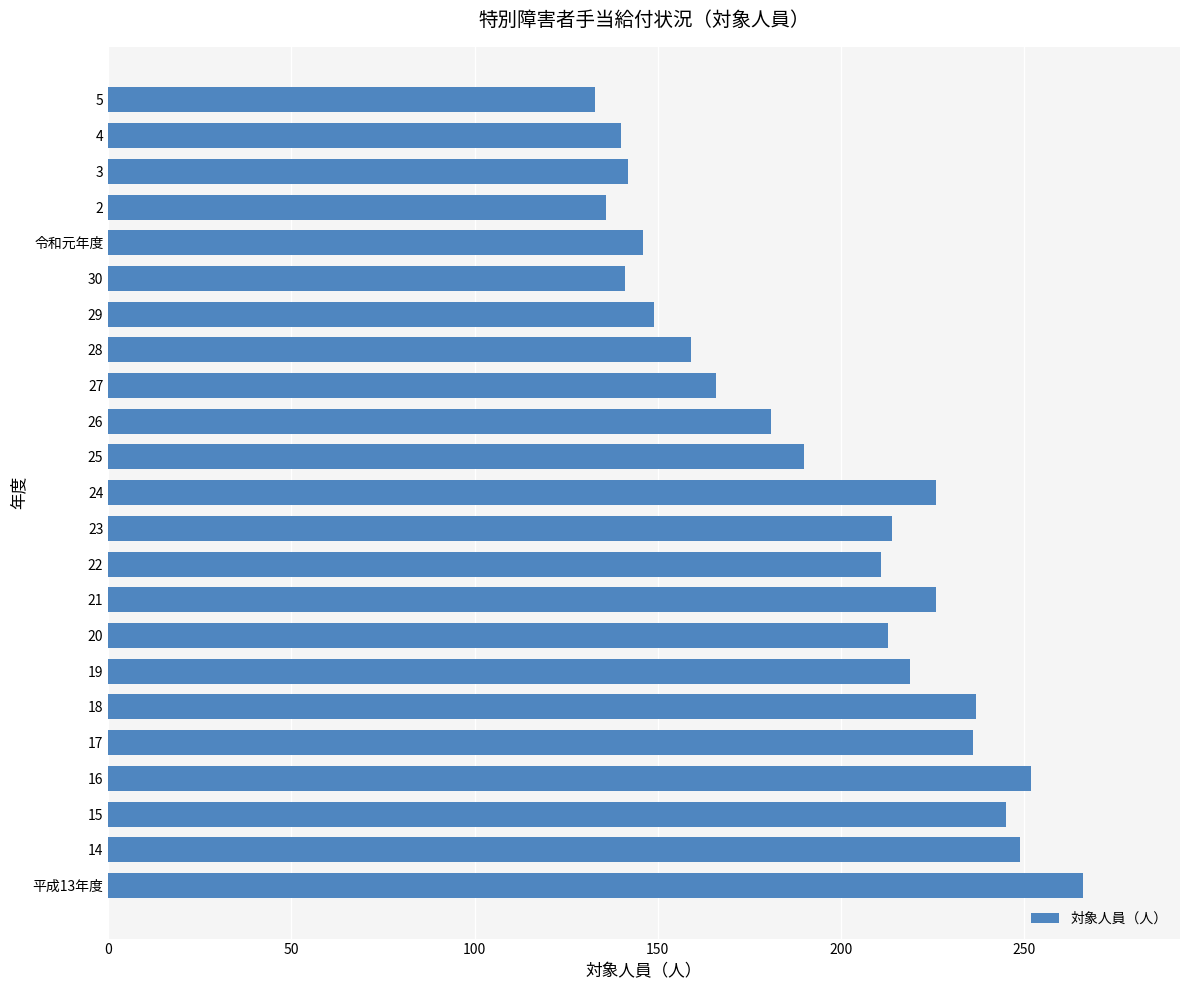

Which label corresponds to the largest value in the chart?

平成13年度